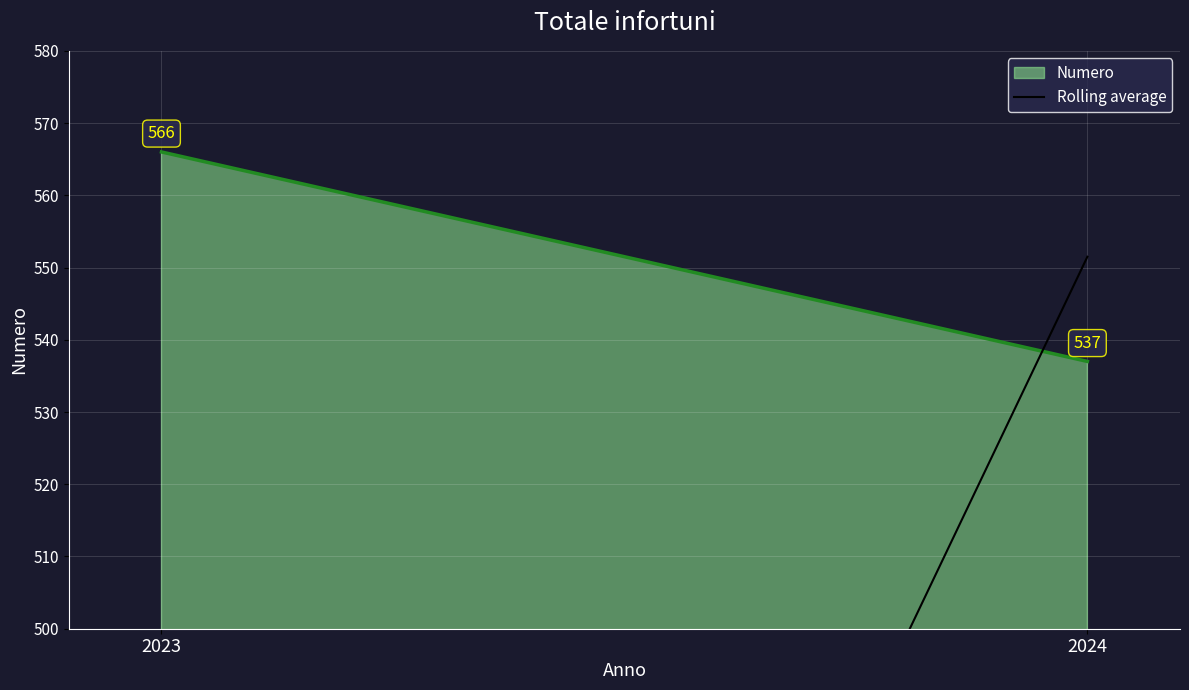

What is the difference between the maximum and minimum values?

29